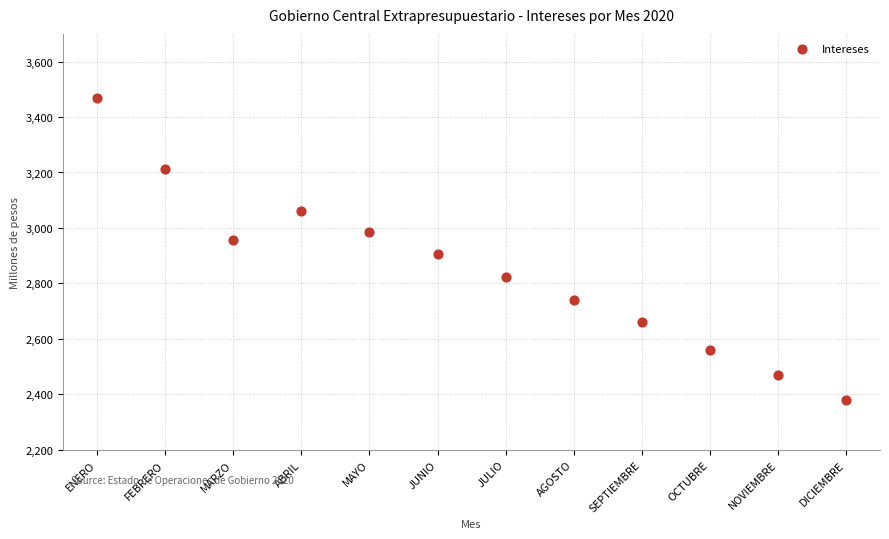

What is the average X value?

6.5